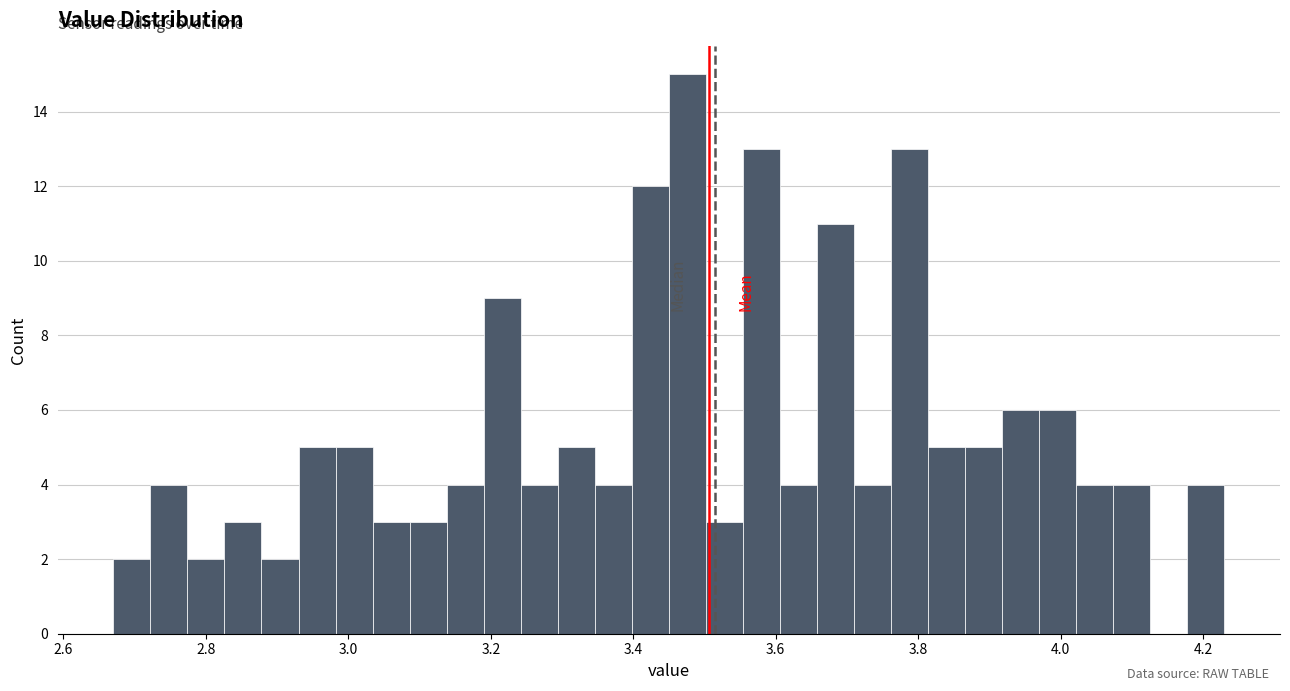

Around what value on the x-axis is the tallest bar? Give the approximate position of its centre, as read against the axis.

3.48